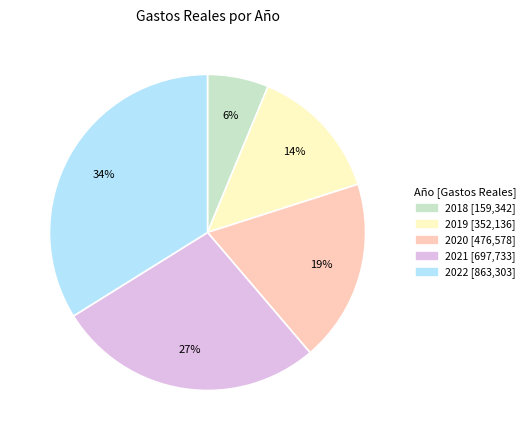

To the nearest percent, what portion does 2022 represent?

34%